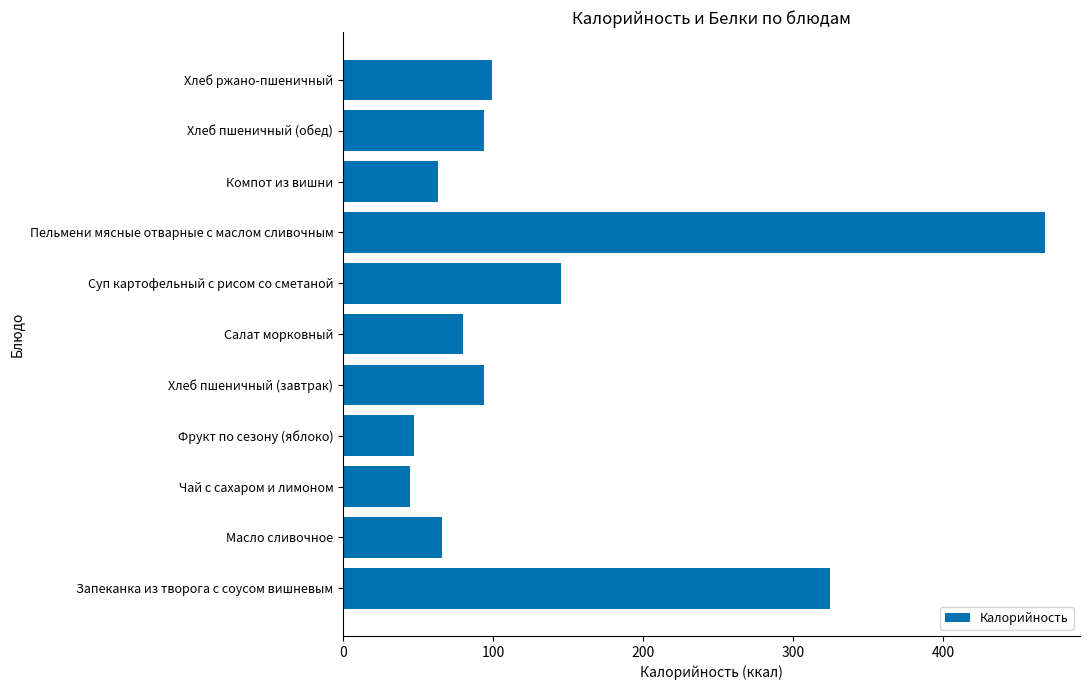

What is the change in value from Масло сливочное to Хлеб пшеничный (обед)?

+27.9